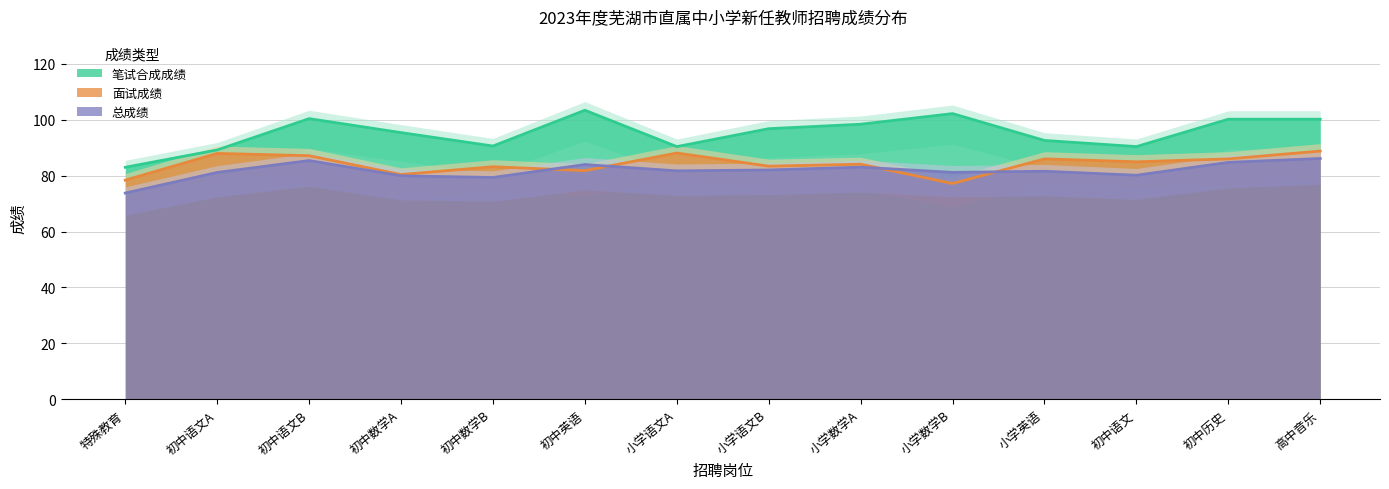

Is it true that 总成绩 equals 79.3 at 初中数学B?

True